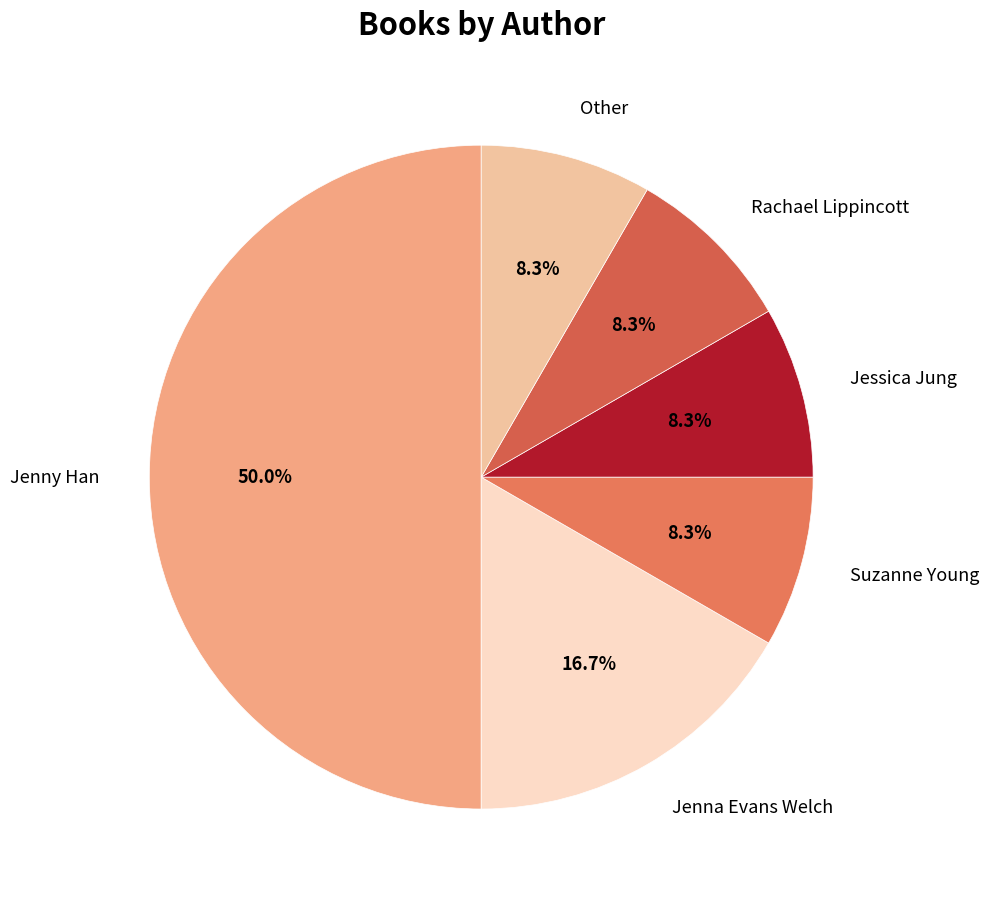

True or false: Rachael Lippincott accounts for 8% of the total.

True